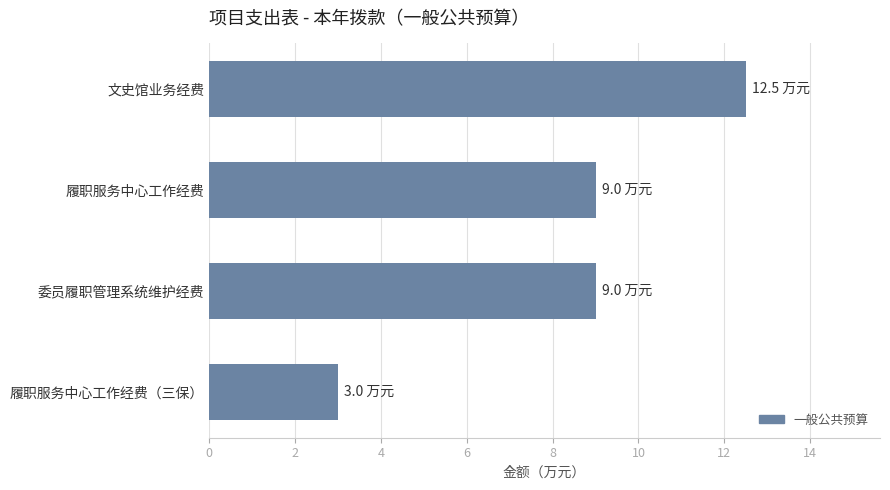

How many series are shown in this chart?

1